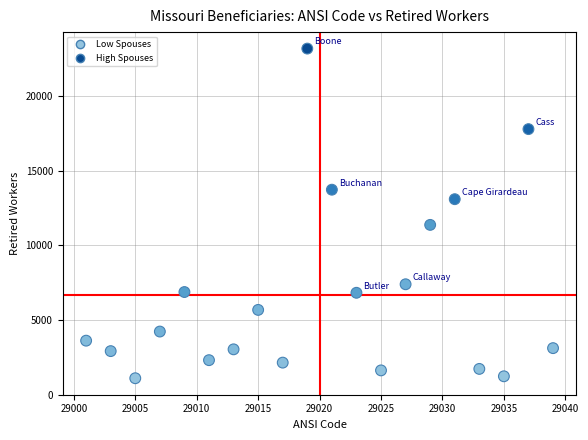

What is the range of X values (max minus min)?

38